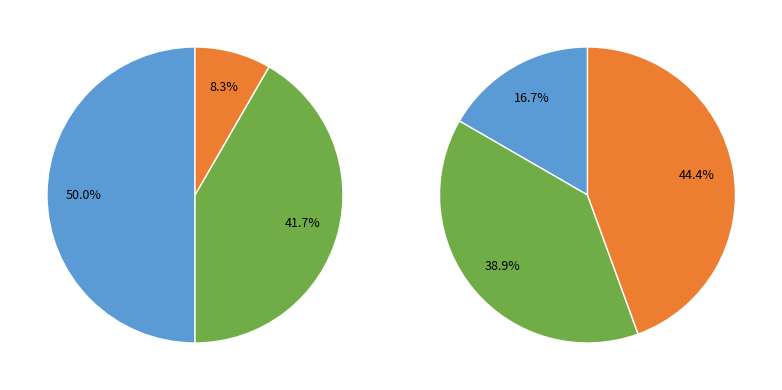

Between Начальник and Головний лікар, which is larger?

Головний лікар